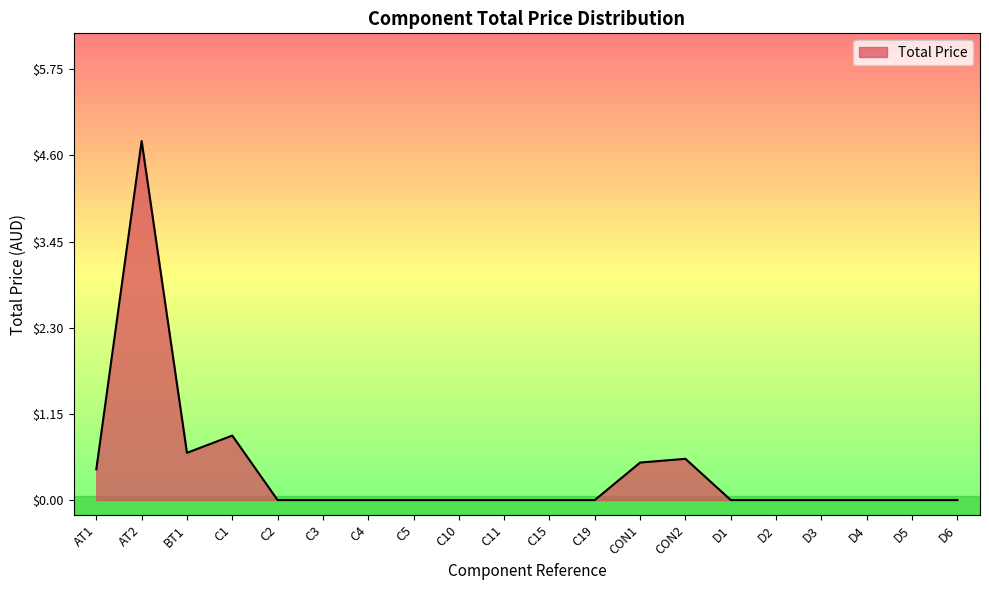

At which category does the chart reach its peak across all series?

AT2